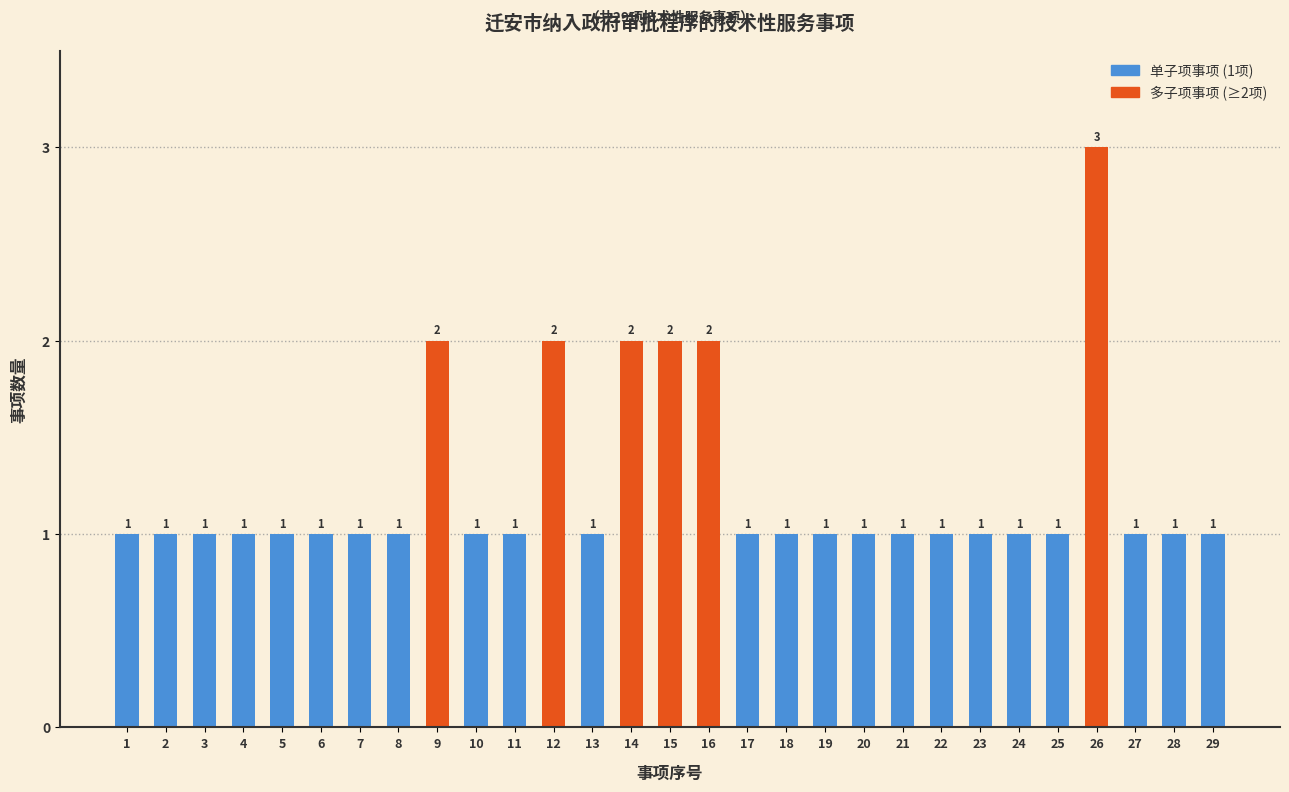

Reading left to right, what are all the values shown in this chart?

1=1	2=1	3=1	4=1	5=1	6=1	7=1	8=1	9=2	10=1	11=1	12=2	13=1	14=2	15=2	16=2	17=1	18=1	19=1	20=1	21=1	22=1	23=1	24=1	25=1	26=3	27=1	28=1	29=1